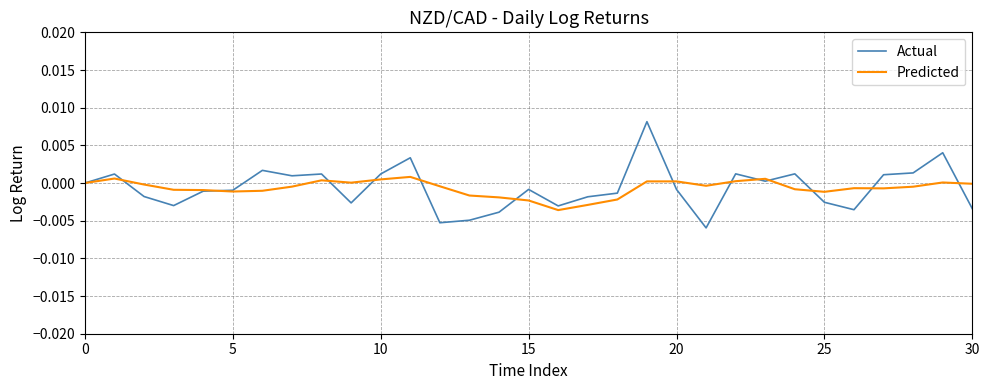

Which series has the widest spread of values?

Actual